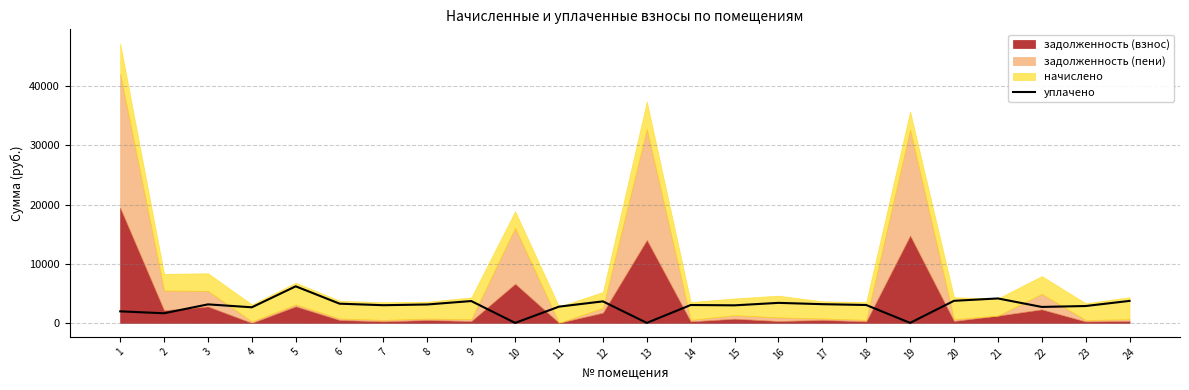

Reading left to right, what are all the values shown in this chart?

1=1951.9	2=1629.0	3=3132.0	4=2637.3	5=6181.6	6=3246.7	7=2989.0	8=3114.1	9=3691.8	10=0.0	11=2748.8	12=3638.1	13=0.0	14=3023.3	15=2968.7	16=3385.6	17=3164.7	18=3023.0	19=0.0	20=3732.6	21=4132.6	22=2697.3	23=2852.5	24=3717.0